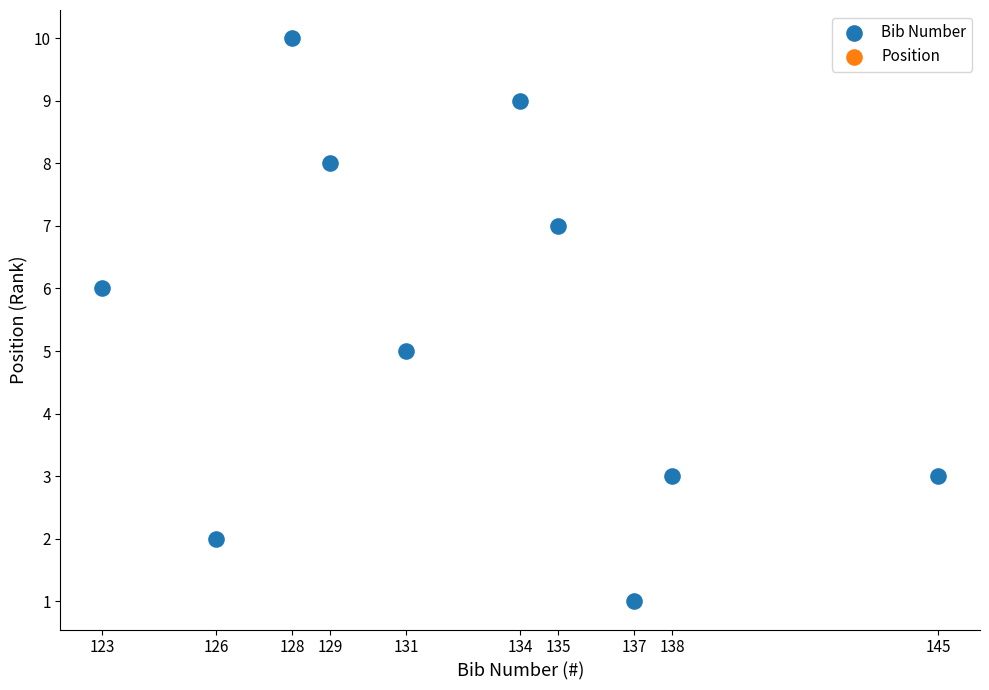

What is the range of X values (max minus min)?

22